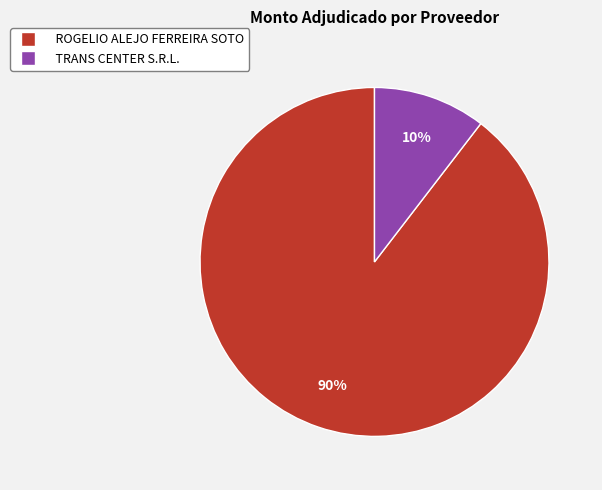

What percentage is the ROGELIO ALEJO FERREIRA SOTO slice, to the nearest percent?

90%